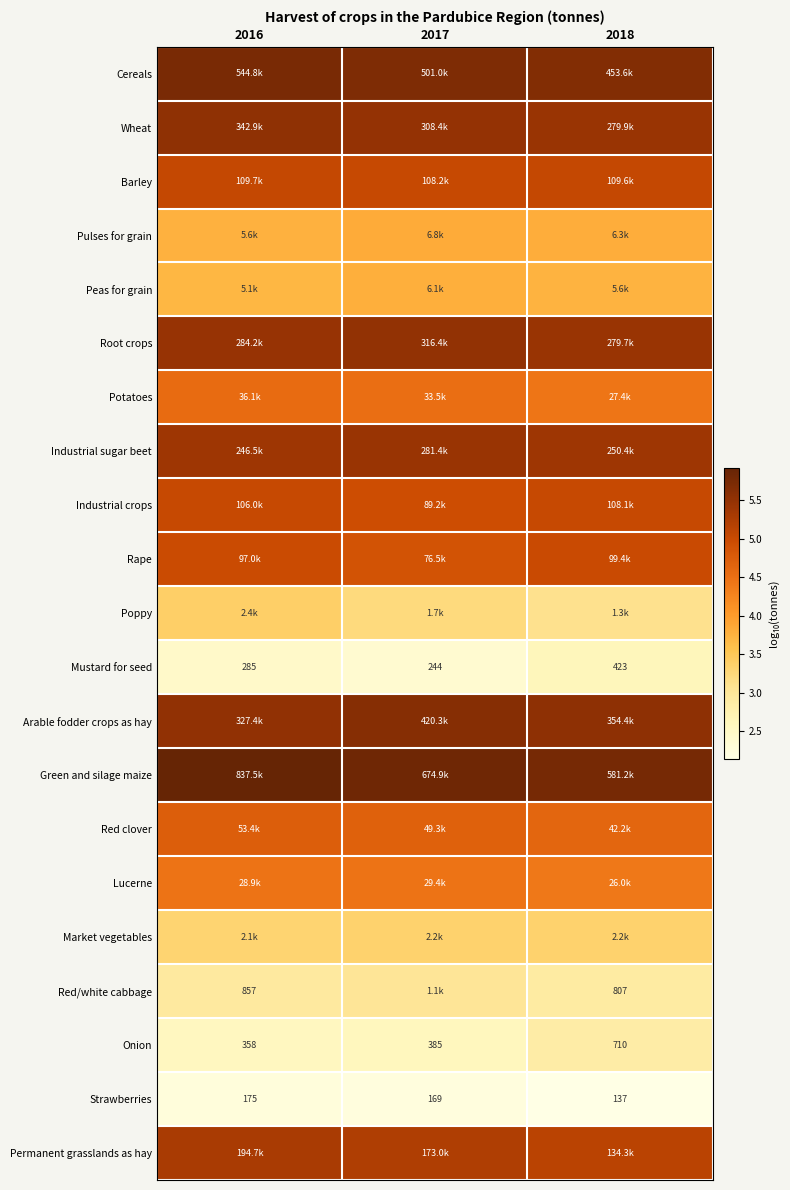

Rank the series by their maximum value, from highest to lowest.

Green and silage maize, Cereals, Arable fodder crops as hay, Wheat, Root crops, Industrial sugar beet, Permanent grasslands as hay, Barley, Industrial crops, Rape, Red clover, Potatoes, Lucerne, Pulses for grain, Peas for grain, Poppy, Market vegetables, Red/white cabbage, Onion, Mustard for seed, Strawberries